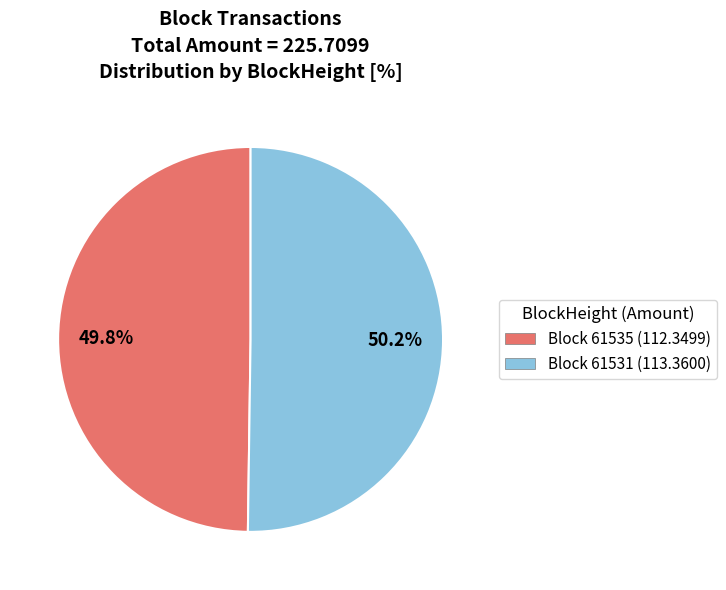

Does any single category account for the majority?

Yes